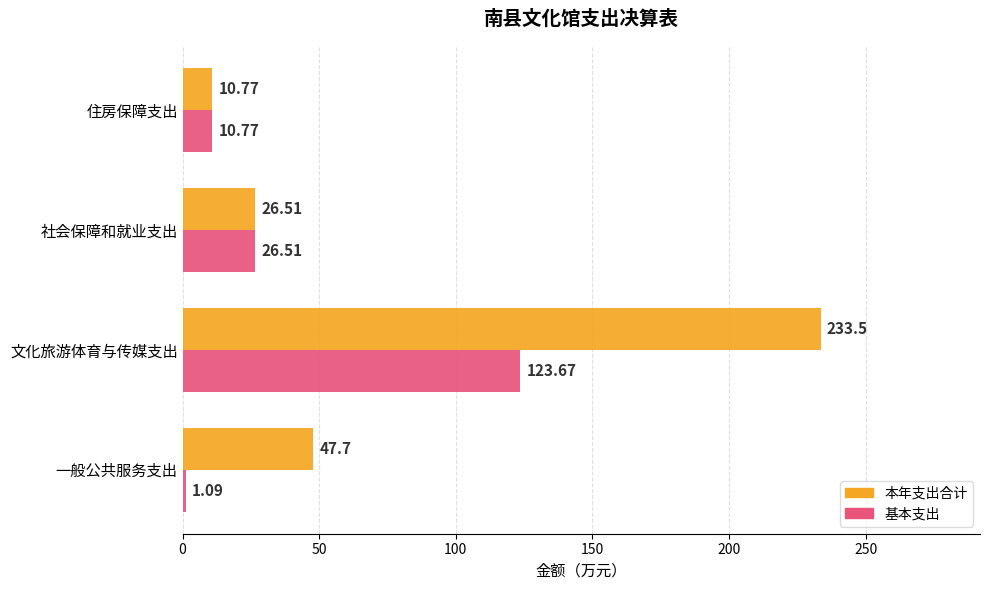

What is the difference between the maximum and minimum values in the 基本支出 series?

122.6